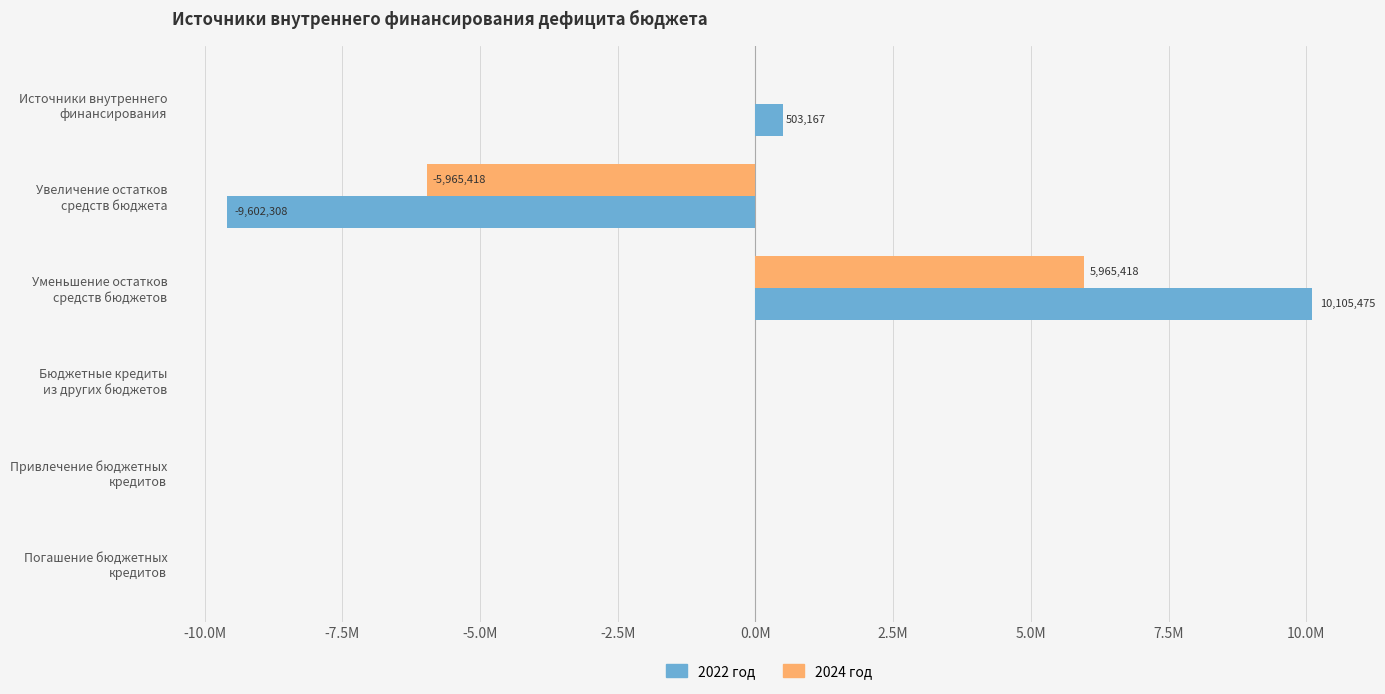

Rank the series by their average value, from lowest to highest.

2024 год, 2022 год